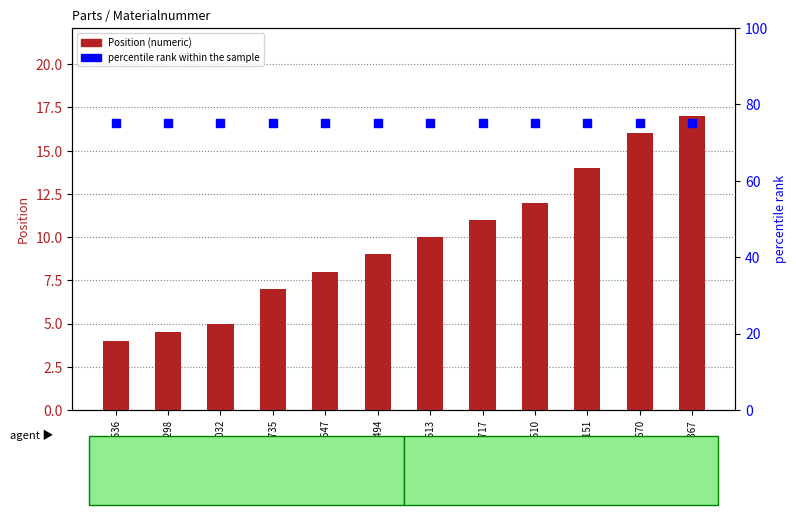

Which series has the largest Y range (max minus min)?

Position